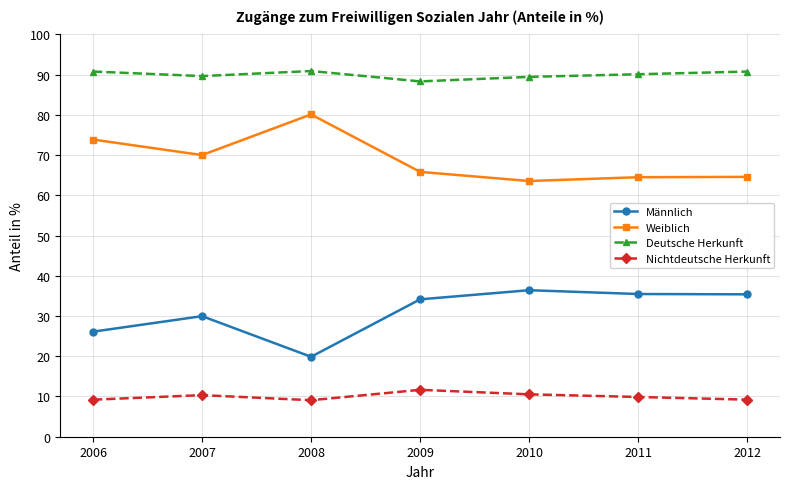

List the series in order of their peak value, highest first.

Deutsche Herkunft, Weiblich, Männlich, Nichtdeutsche Herkunft